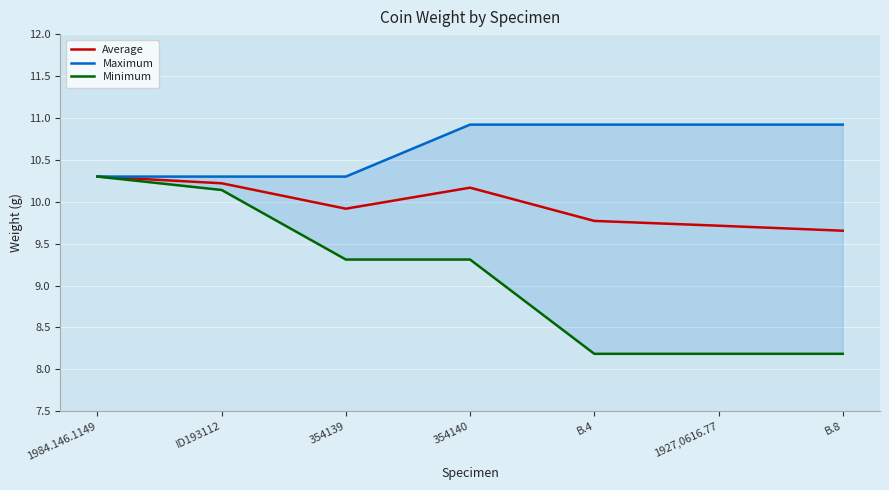

What is the sum of the Average values at 354140 and 1984.146.1149?

20.5